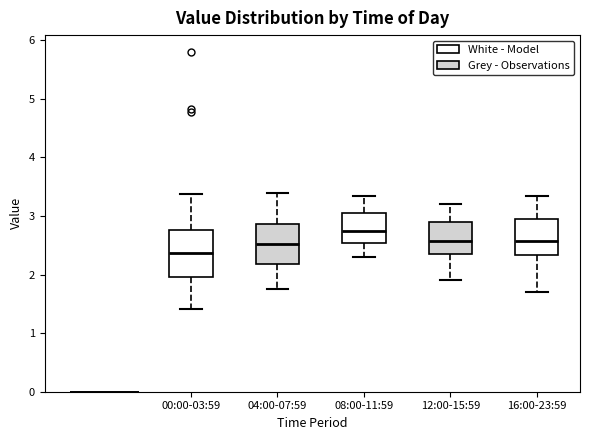

Reading left to right, read every box against the y-axis: the position of its median line, the range the box covers, and the ends of its whiskers. The values are not printed on the chart, so give them approximately, as read against the axis.

00:00-03:59: median 2.4, box 2.0 to 2.8, whiskers 1.4 to 3.4
04:00-07:59: median 2.5, box 2.2 to 2.9, whiskers 1.8 to 3.4
08:00-11:59: median 2.8, box 2.5 to 3.1, whiskers 2.3 to 3.4
12:00-15:59: median 2.6, box 2.4 to 2.9, whiskers 1.9 to 3.2
16:00-23:59: median 2.6, box 2.3 to 3.0, whiskers 1.7 to 3.4